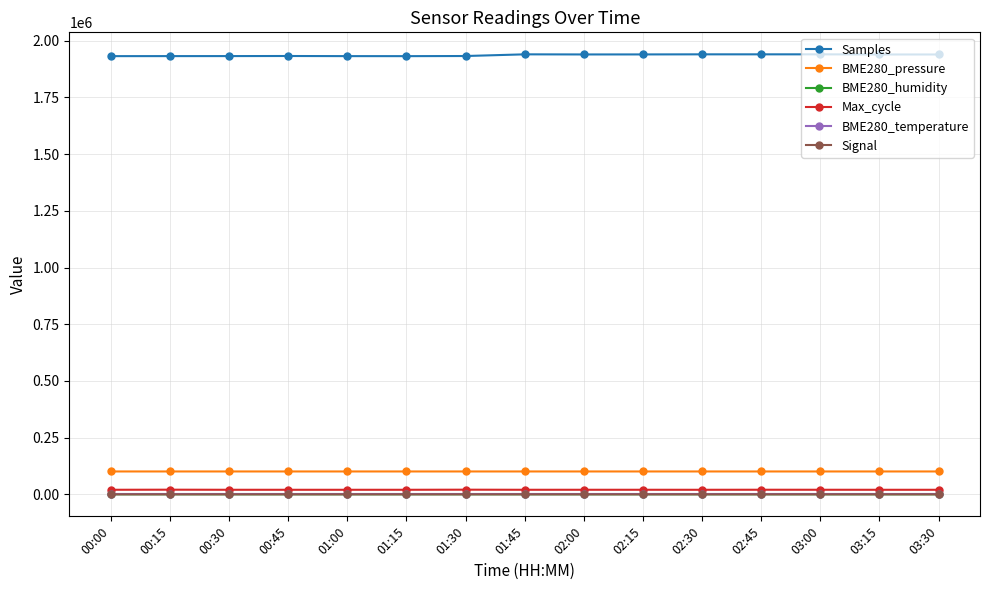

What is the maximum value for Samples?

1939891.0